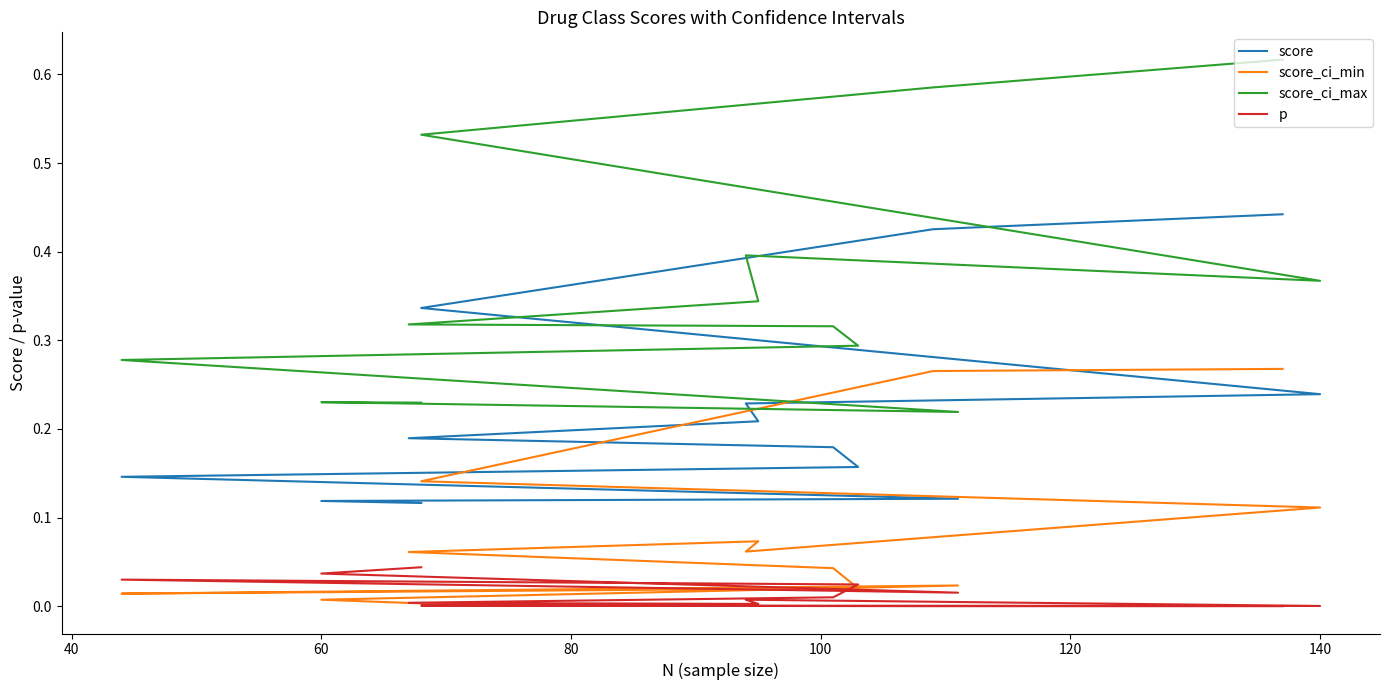

What position from the left is 60?

12